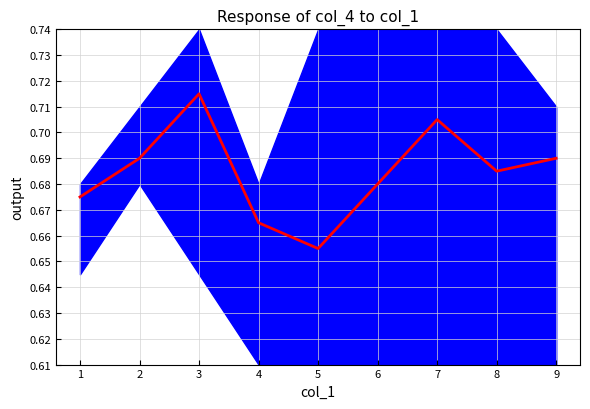

What is the value of the 4th point from the left?

0.7